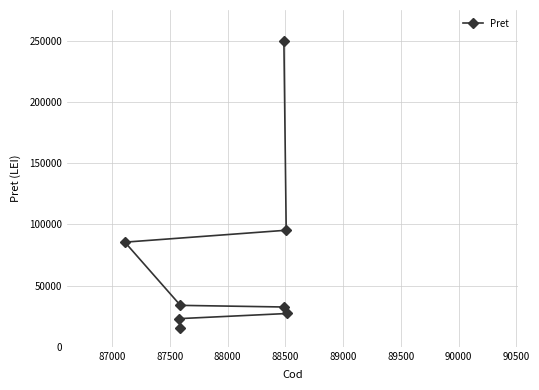

What is the average value?

70271